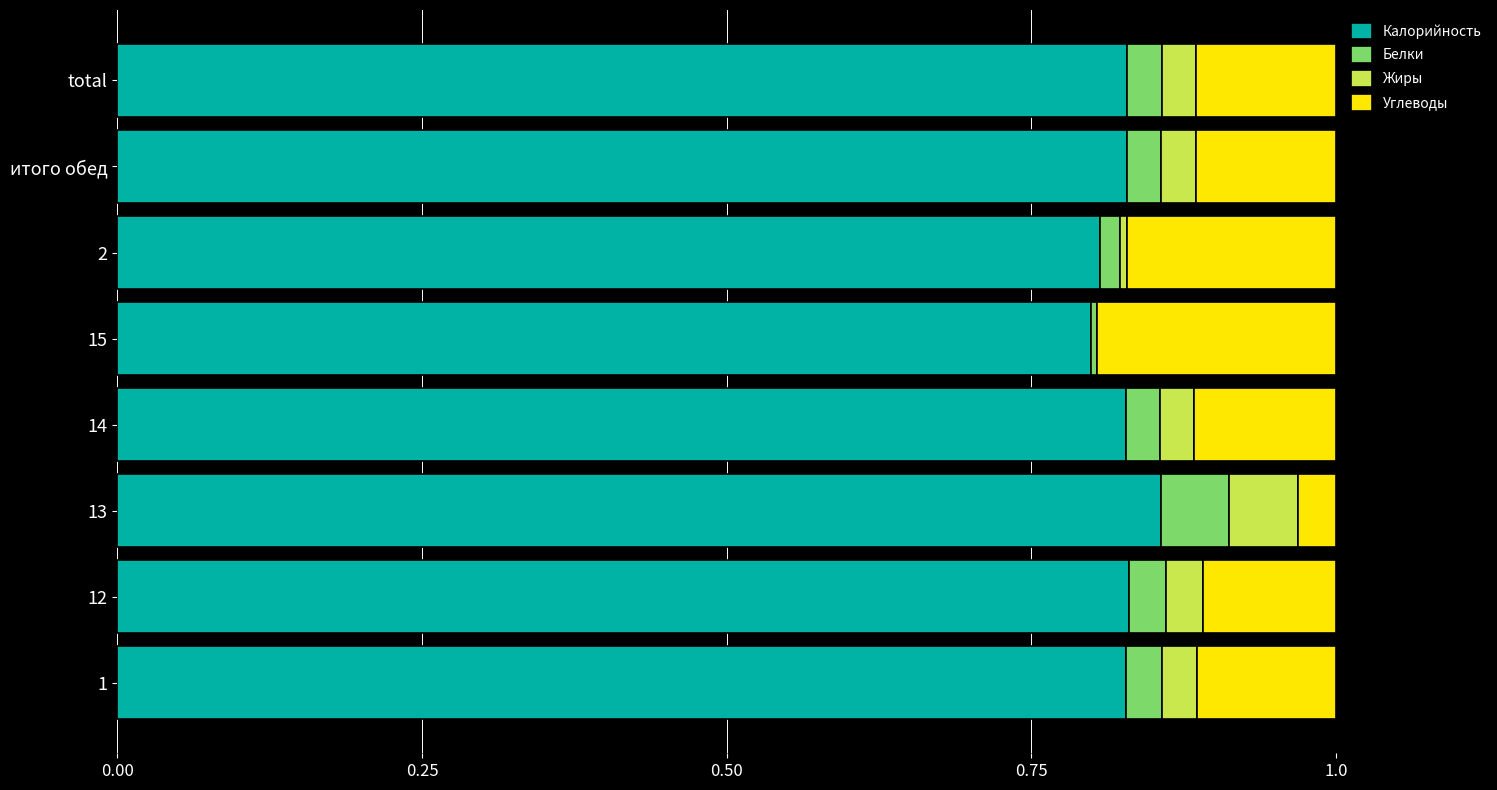

How many categories are shown in the chart?

8